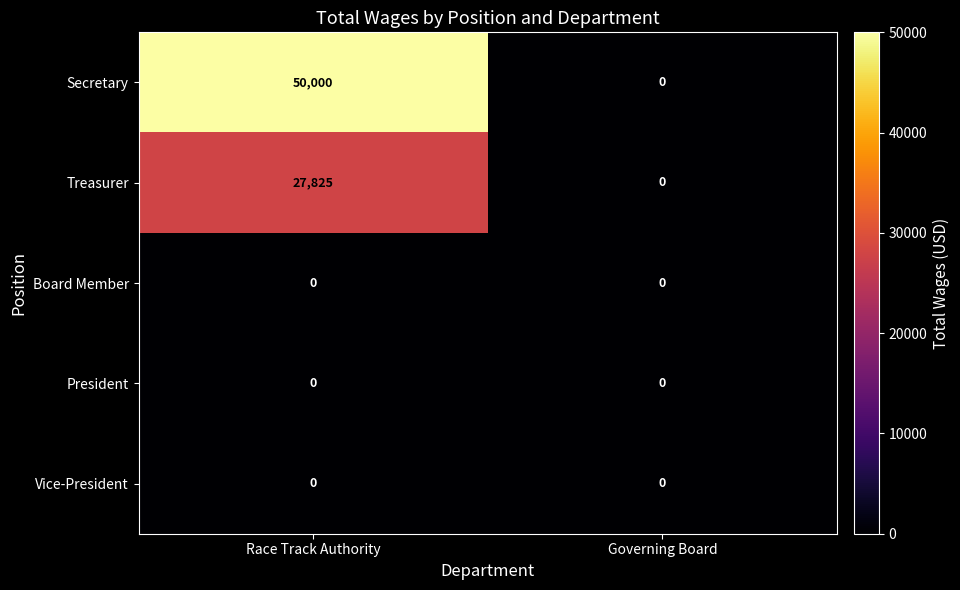

Which series has the largest range (max minus min)?

Secretary